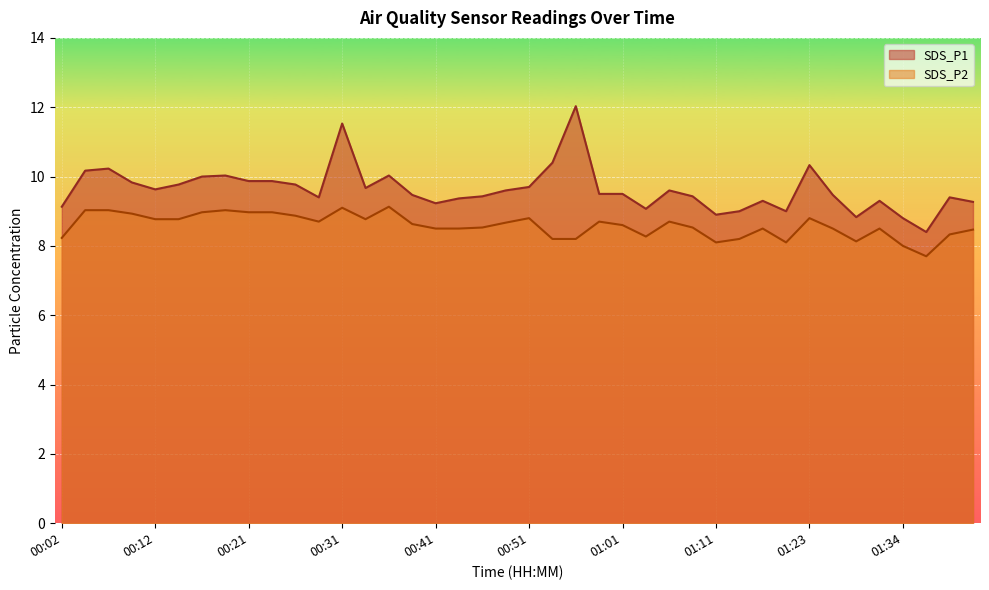

Reading left to right, transcribe all the data shown in this chart.

SDS_P1: 00:02=9.1	00:04=10.2	00:07=10.2	00:09=9.8	00:12=9.6	00:14=9.8	00:16=10.0	00:19=10.0	00:21=9.9	00:24=9.9	00:26=9.8	00:29=9.4	00:31=11.5	00:34=9.7	00:36=10.0	00:38=9.5	00:41=9.2	00:43=9.4	00:46=9.4	00:48=9.6	00:51=9.7	00:53=10.4	00:56=12.0	00:58=9.5	01:01=9.5	01:03=9.1	01:06=9.6	01:09=9.4	01:11=8.9	01:14=9.0	01:18=9.3	01:21=9.0	01:23=10.3	01:26=9.5	01:28=8.8	01:31=9.3	01:34=8.8	01:36=8.4	01:39=9.4	01:41=9.3
SDS_P2: 00:02=8.2	00:04=9.0	00:07=9.0	00:09=8.9	00:12=8.8	00:14=8.8	00:16=9.0	00:19=9.0	00:21=9.0	00:24=9.0	00:26=8.9	00:29=8.7	00:31=9.1	00:34=8.8	00:36=9.1	00:38=8.6	00:41=8.5	00:43=8.5	00:46=8.5	00:48=8.7	00:51=8.8	00:53=8.2	00:56=8.2	00:58=8.7	01:01=8.6	01:03=8.3	01:06=8.7	01:09=8.5	01:11=8.1	01:14=8.2	01:18=8.5	01:21=8.1	01:23=8.8	01:26=8.5	01:28=8.1	01:31=8.5	01:34=8.0	01:36=7.7	01:39=8.3	01:41=8.5